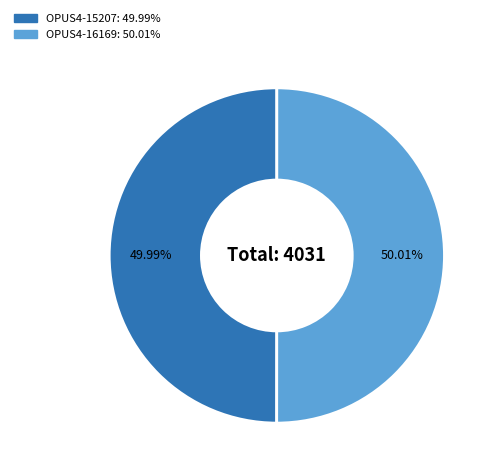

What percentage is the OPUS4-16169 slice, to the nearest percent?

50%